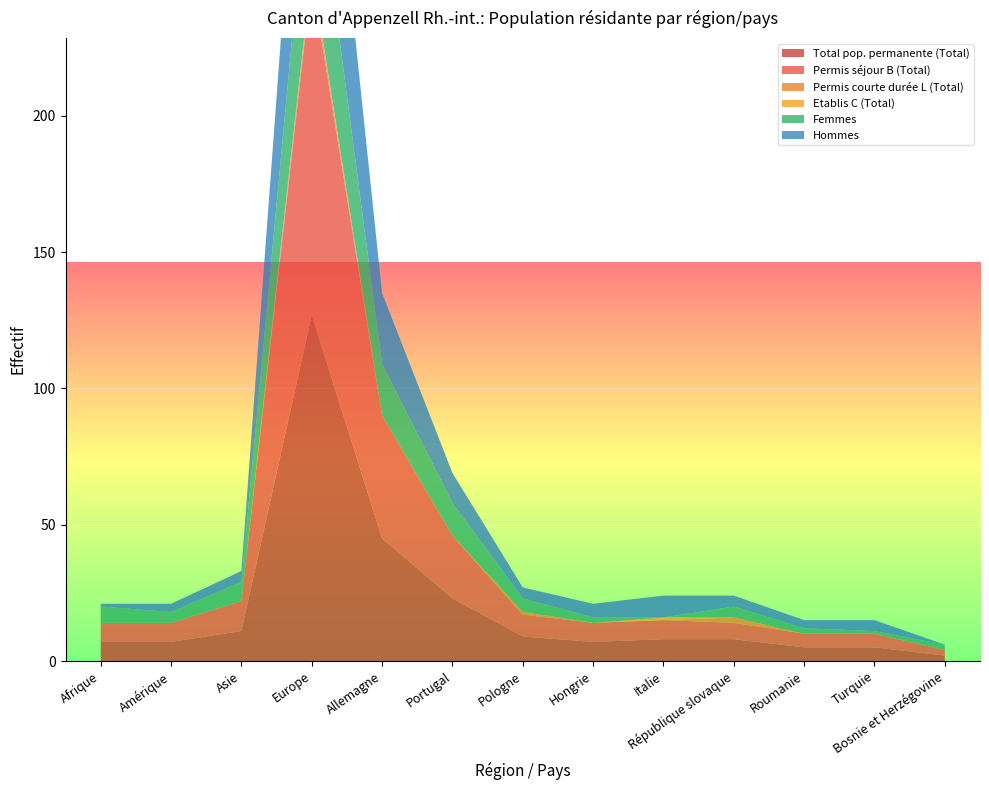

Reading left to right, extract all data points from this chart.

Total pop. permanente (Total): 7	7	11	127	45	23	9	7	8	8	5	5	2
Permis séjour B (Total): 7	7	11	123	45	23	8	7	7	6	5	5	2
Permis courte durée L (Total): 0	0	0	3	0	0	1	0	0	2	0	0	0
Etablis C (Total): 0	0	0	1	0	0	0	0	1	0	0	0	0
Femmes: 6	4	7	52	19	12	5	2	0	4	2	1	2
Hommes: 1	3	4	75	26	11	4	5	8	4	3	4	0